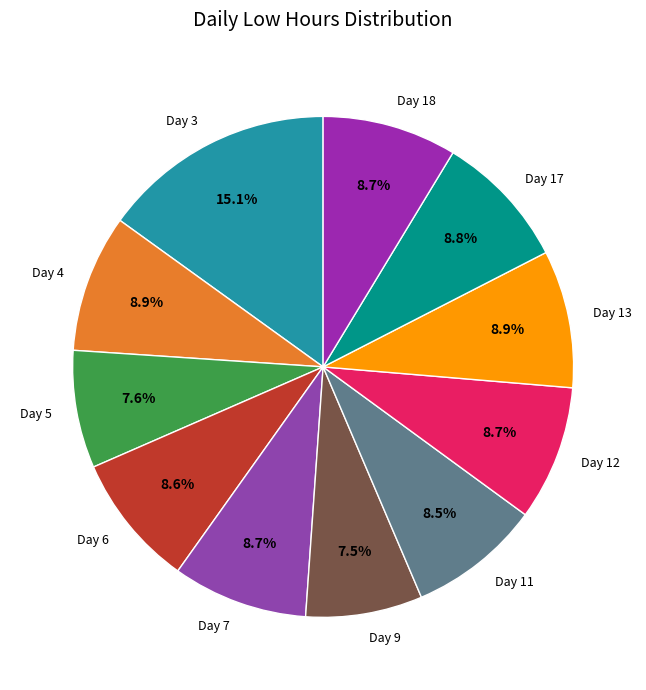

To the nearest percent, what is the difference between the largest and smallest slice percentages?

8%